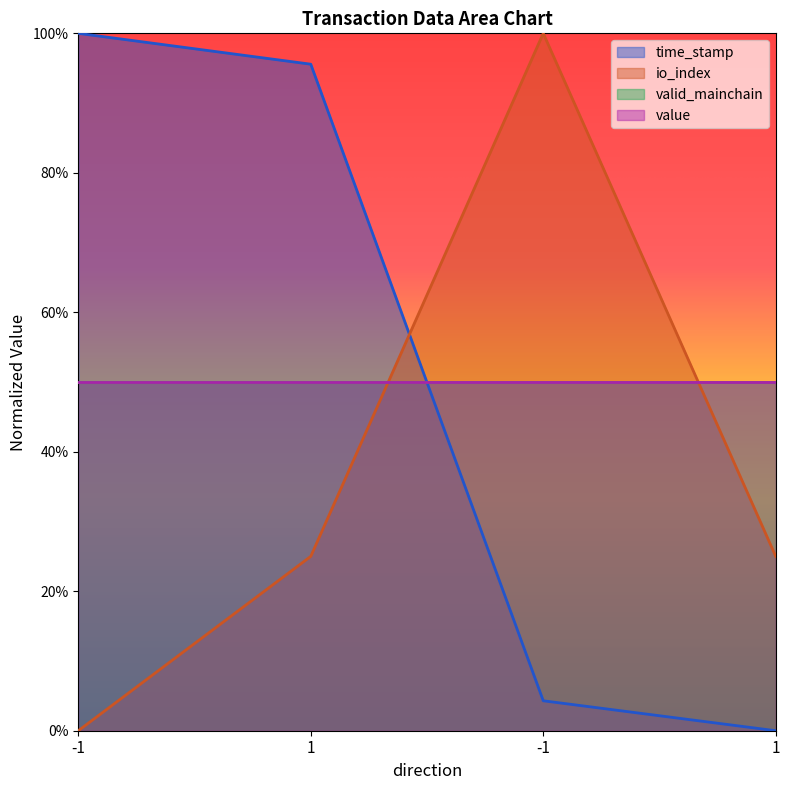

The value of time_stamp at -1 is 0.5. True or false?

False